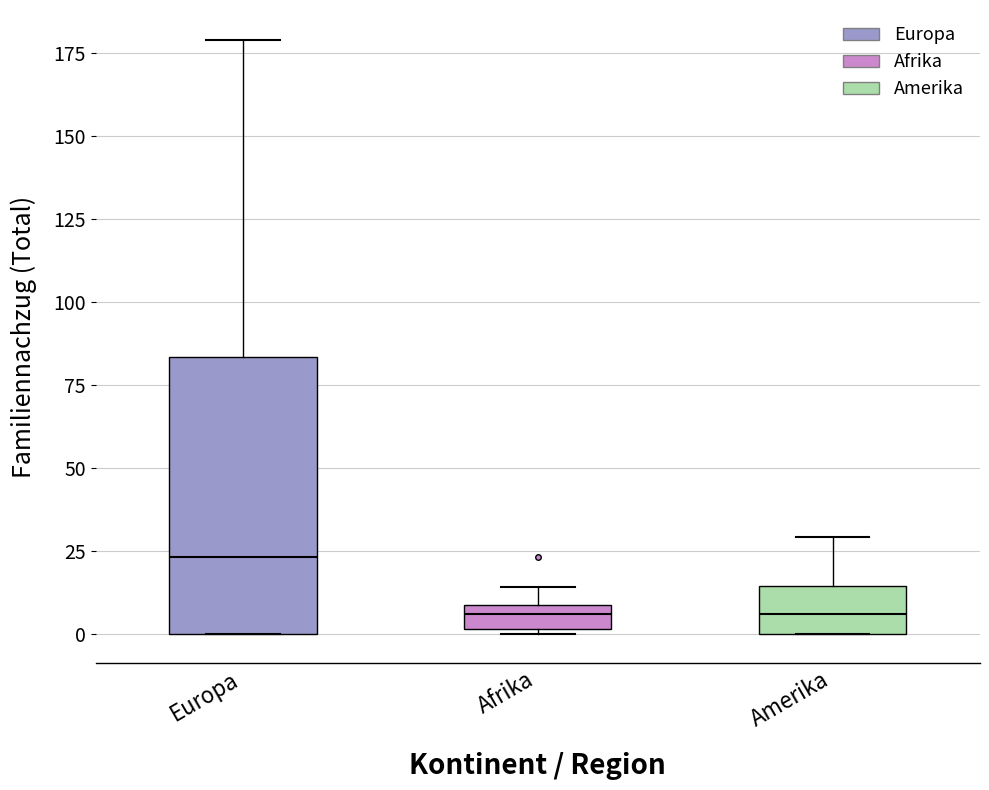

Where does the upper whisker of the box for Europa end on the y-axis? The values are not printed on the chart, so give them approximately, as read against the axis.

180